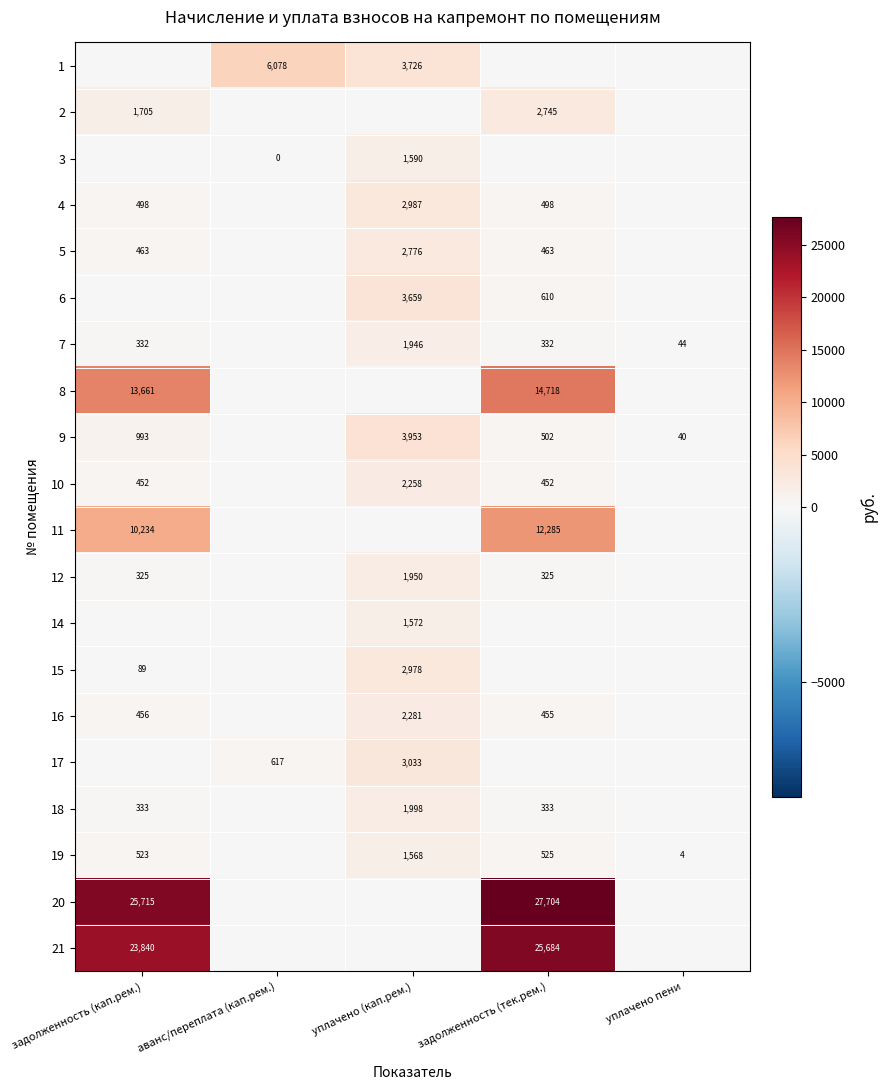

The 7 series shows 2791 at уплачено (кап.рем.). True or false?

False